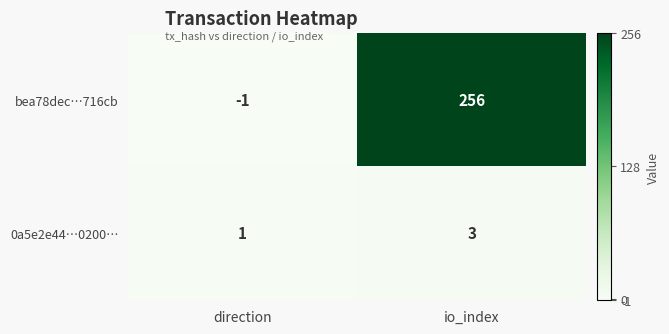

Is it true that 0a5e2e44…0200… equals 3 at io_index?

True